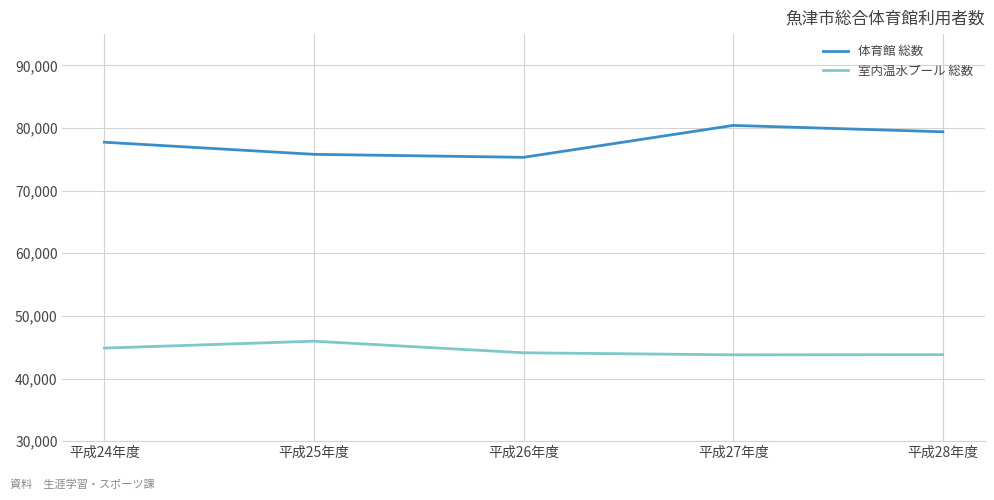

The 体育館 総数 series shows 107770 at 平成25年度. True or false?

False